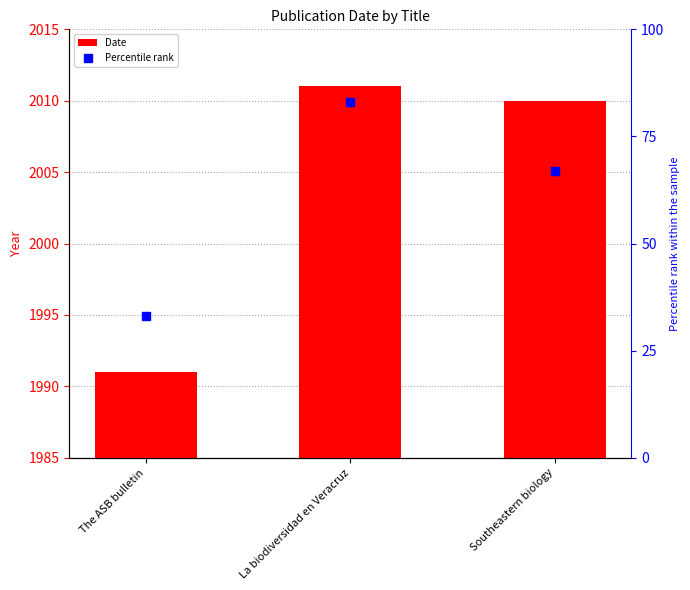

Which series has the widest spread of Y values?

Percentile rank